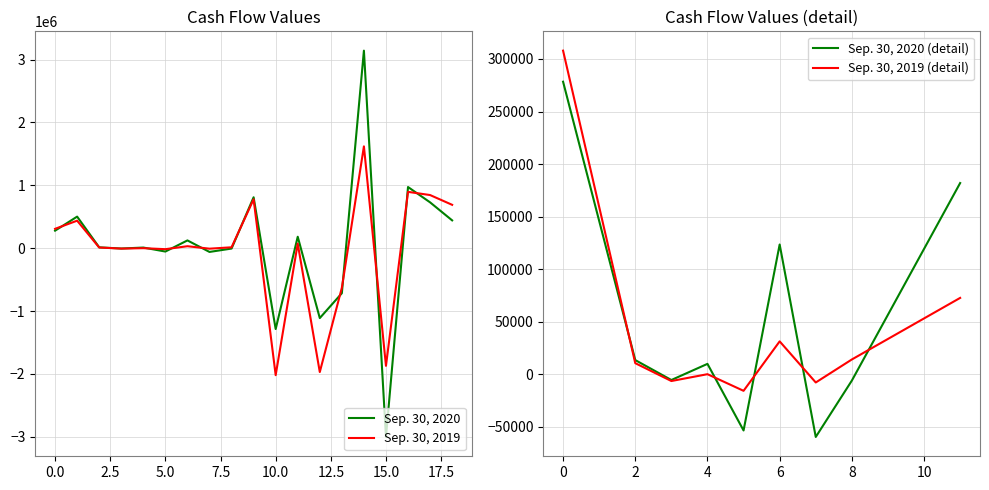

What is the minimum value for Sep. 30, 2020?

-3002717